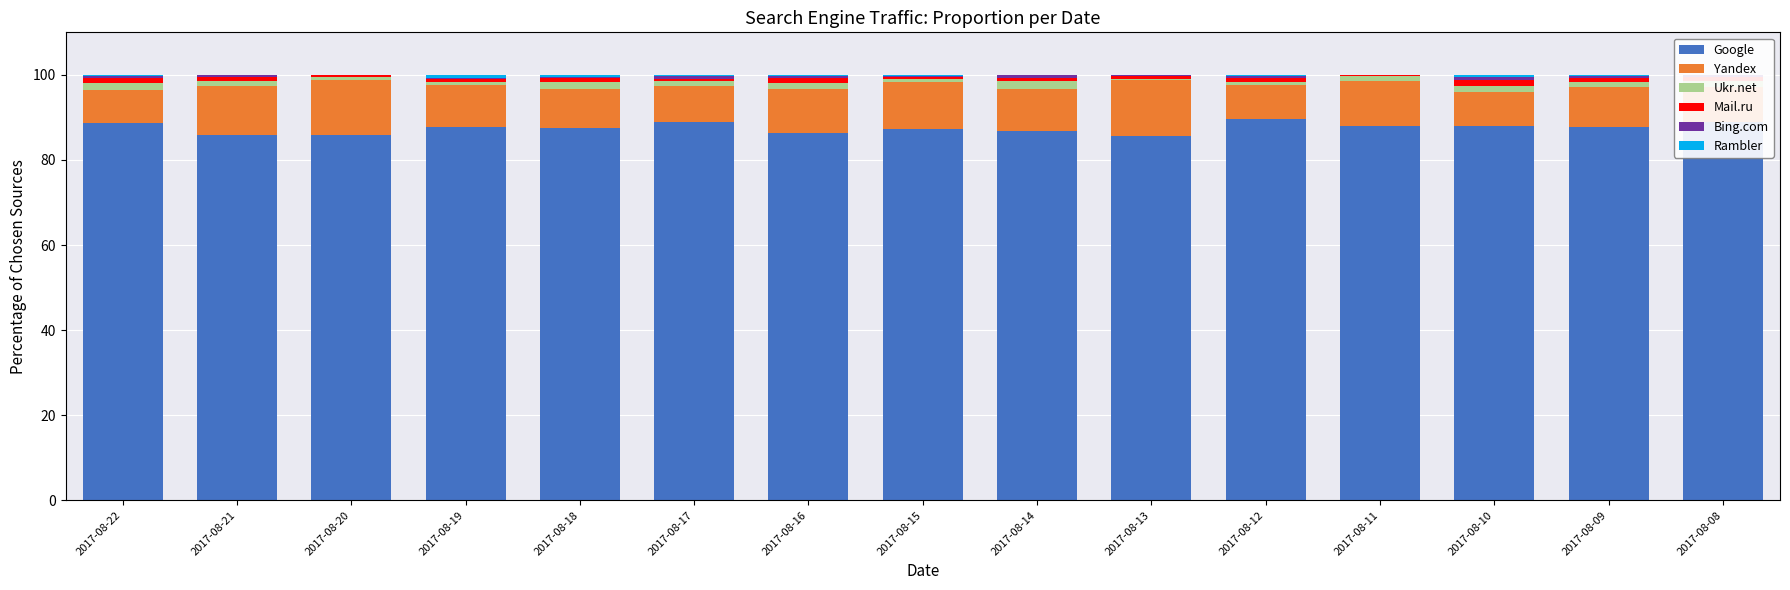

Count the Bing.com values in the range 0 to 1.

15